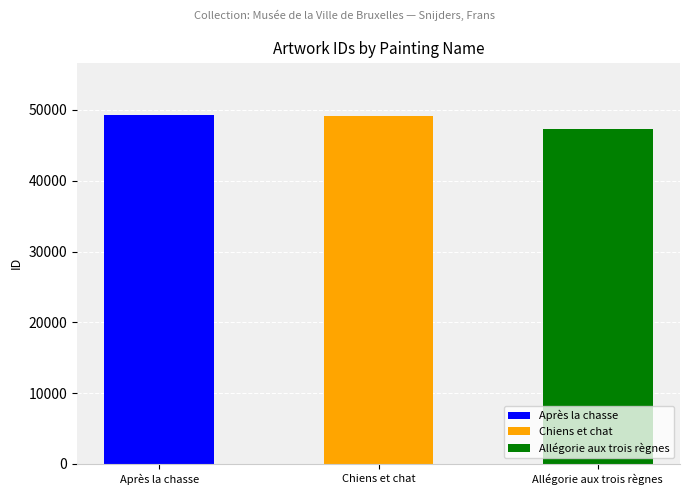

What is the maximum value shown in the chart?

49278